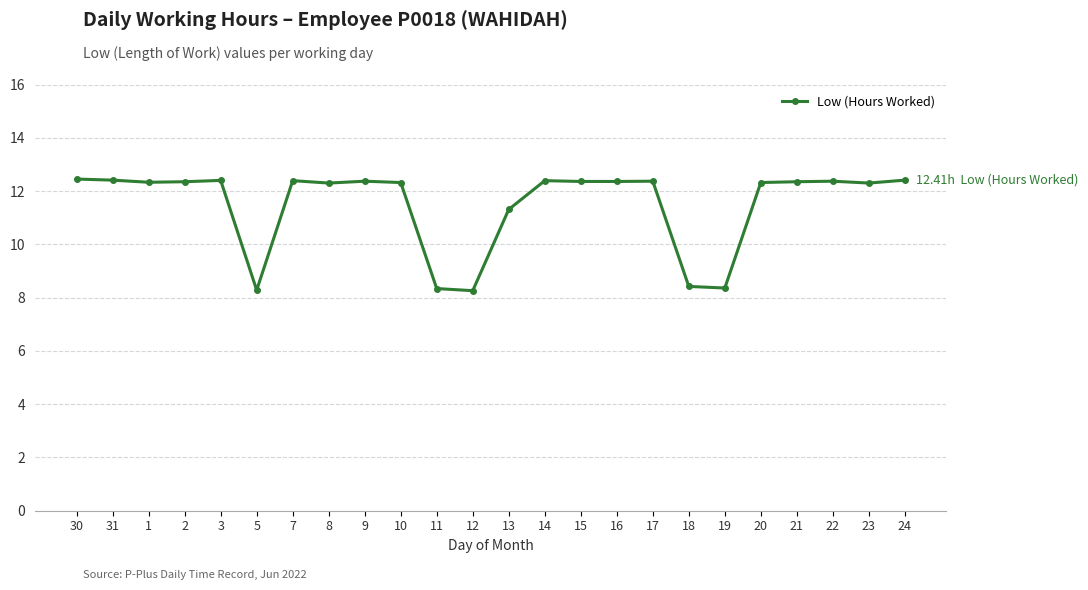

What is the smallest value displayed?

8.3